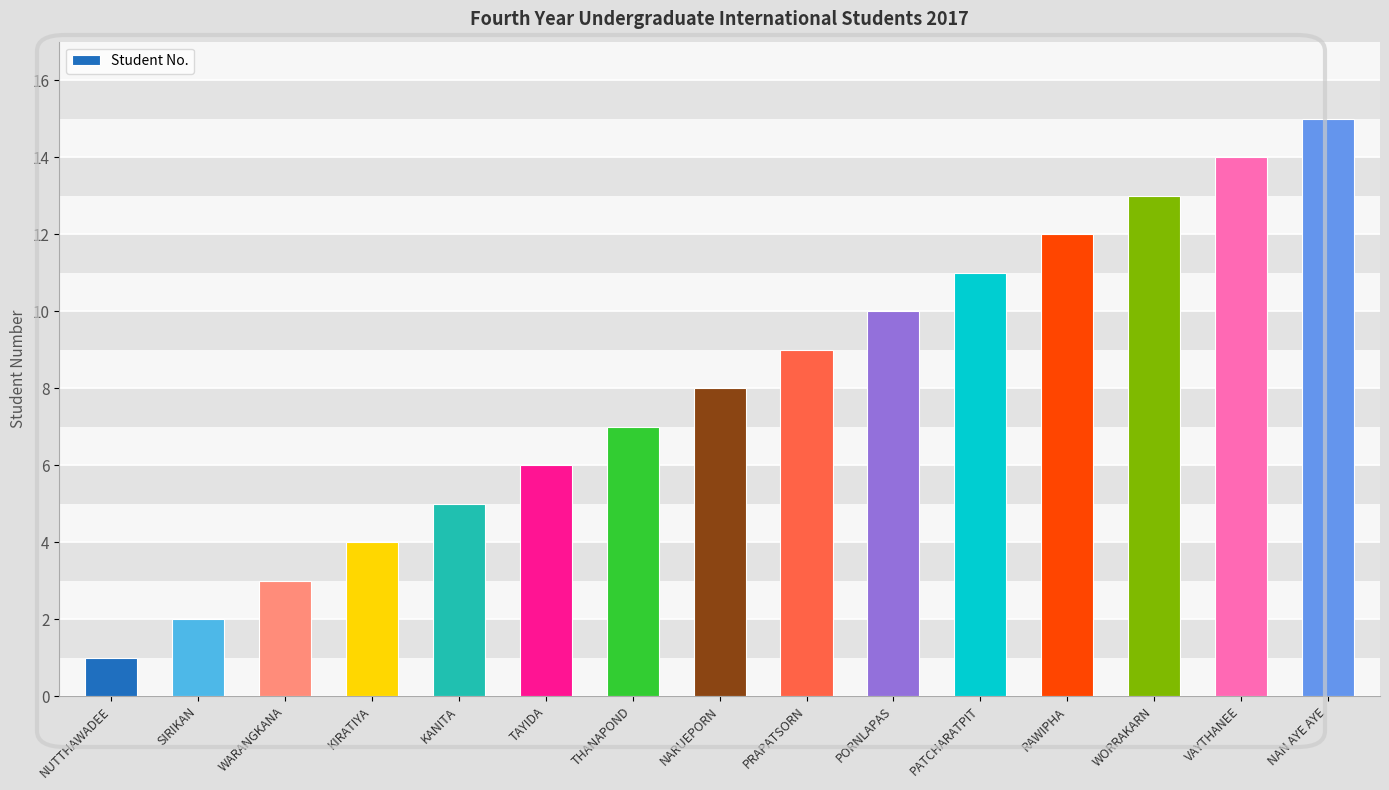

What is the label of the 9th bar from the left?

PRAPATSORN